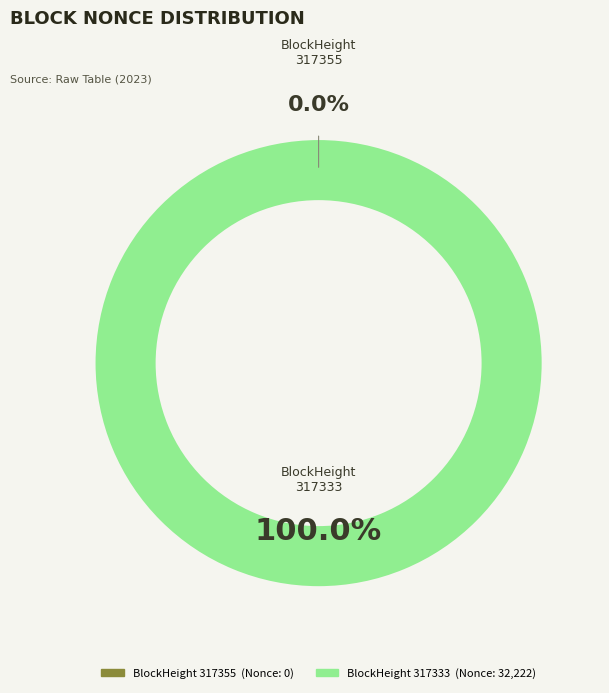

Rank the categories by value from highest to lowest.

317333, 317355